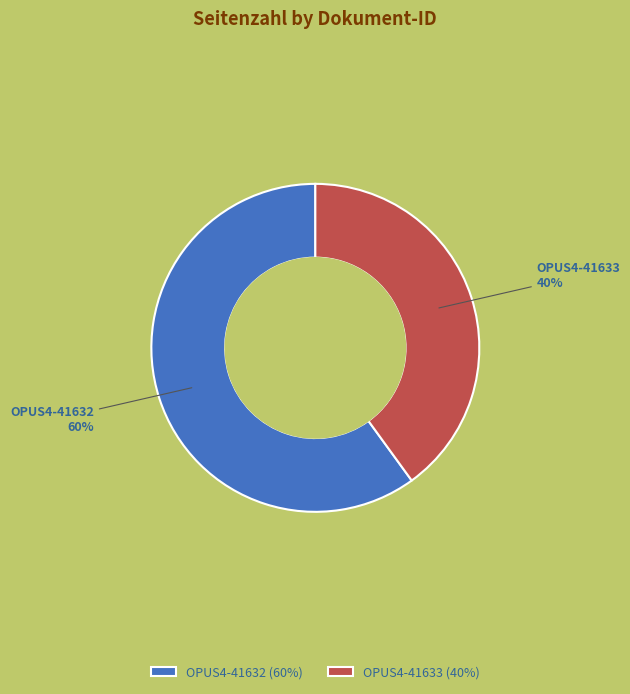

Combined, do OPUS4-41632 and OPUS4-41633 account for over 50%?

Yes